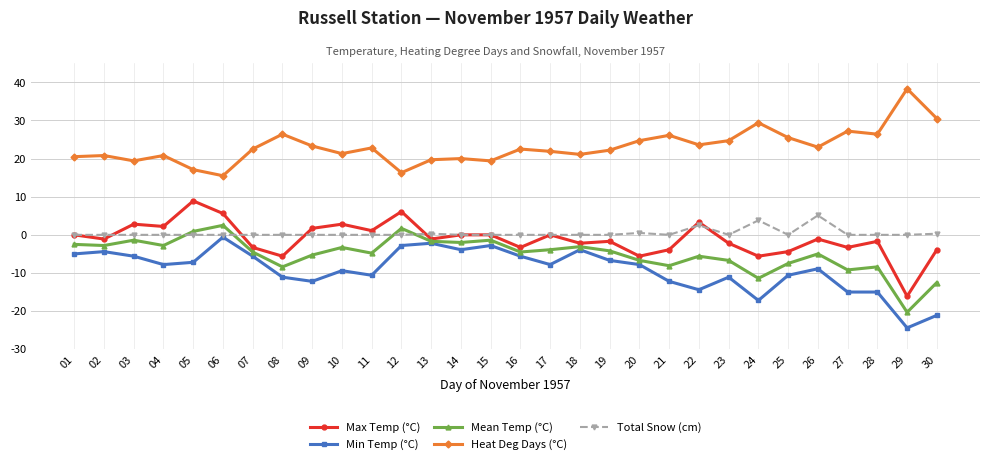

True or false: Mean Temp (°C) and Total Snow (cm) intersect in this chart.

True